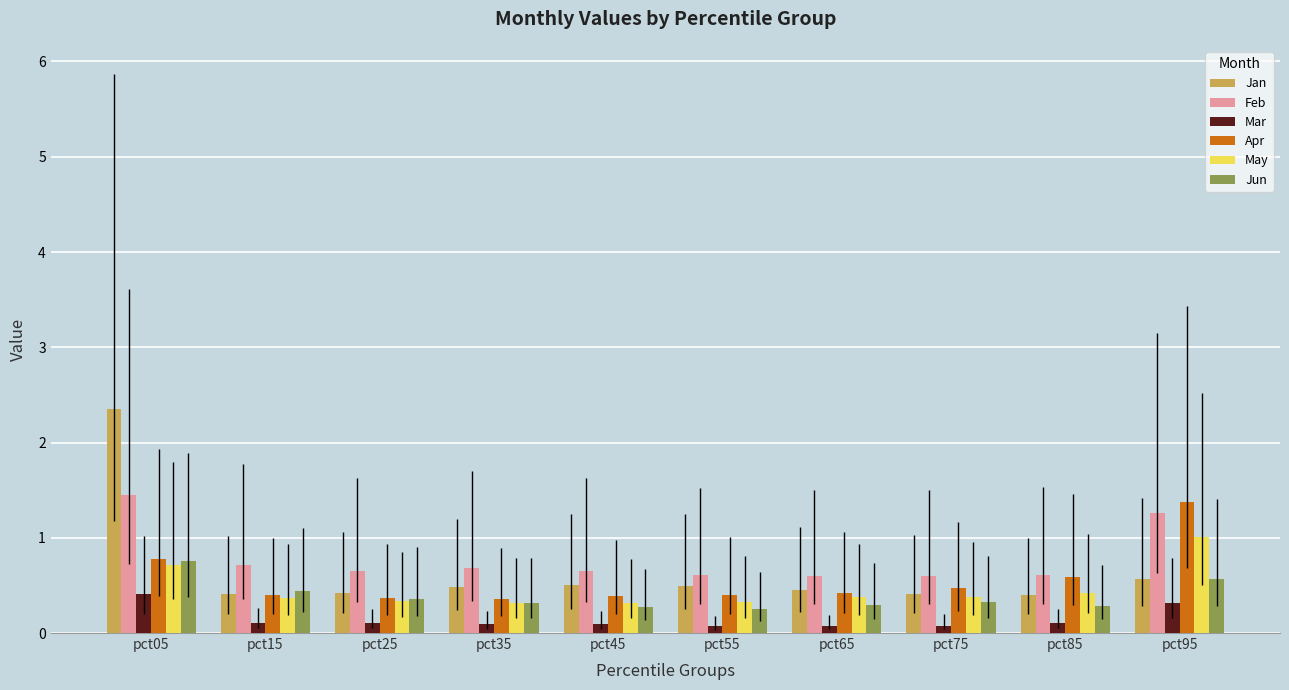

Which series changed the most between pct05 and pct75?

Jan